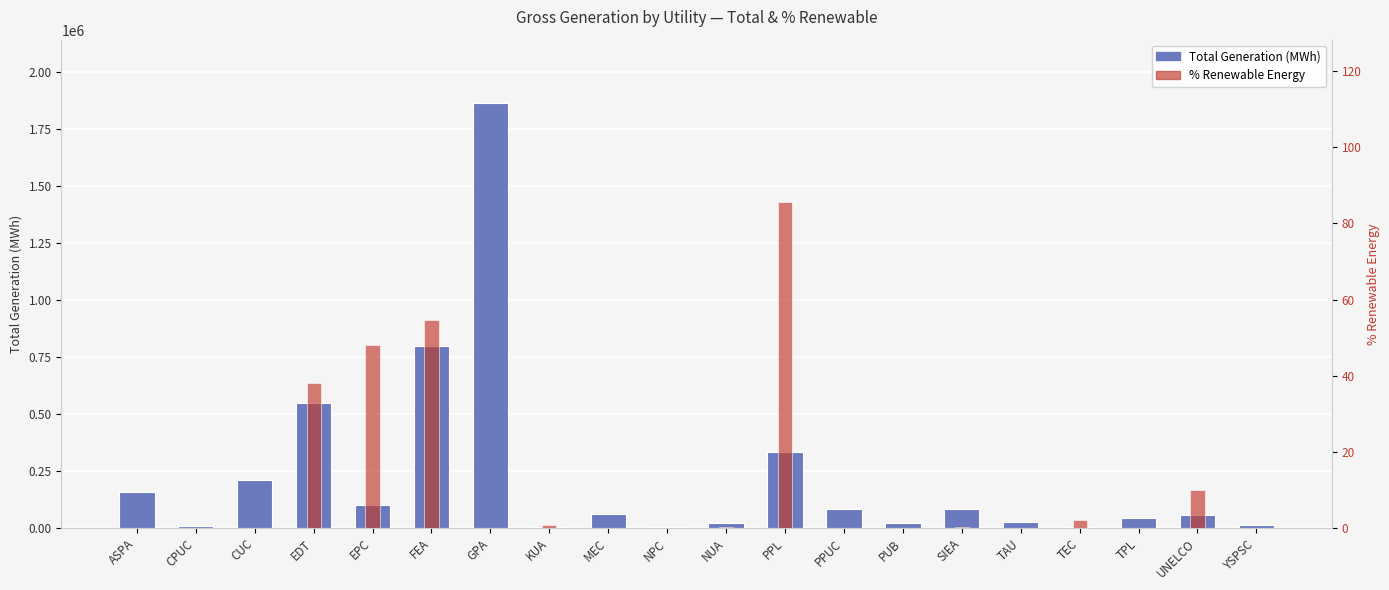

What is the maximum value for %RE?

85.5